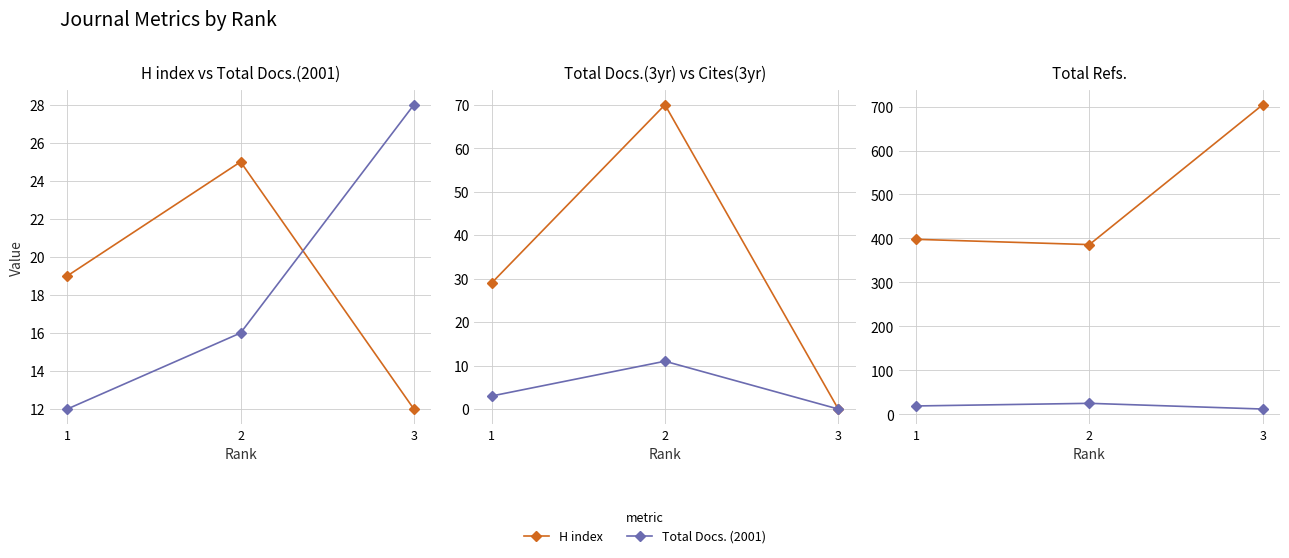

At 1, list the series in order from smallest to largest.

Total Cites (3years), Total Docs. (2001), H index, Total Docs. (3years), Total Refs.